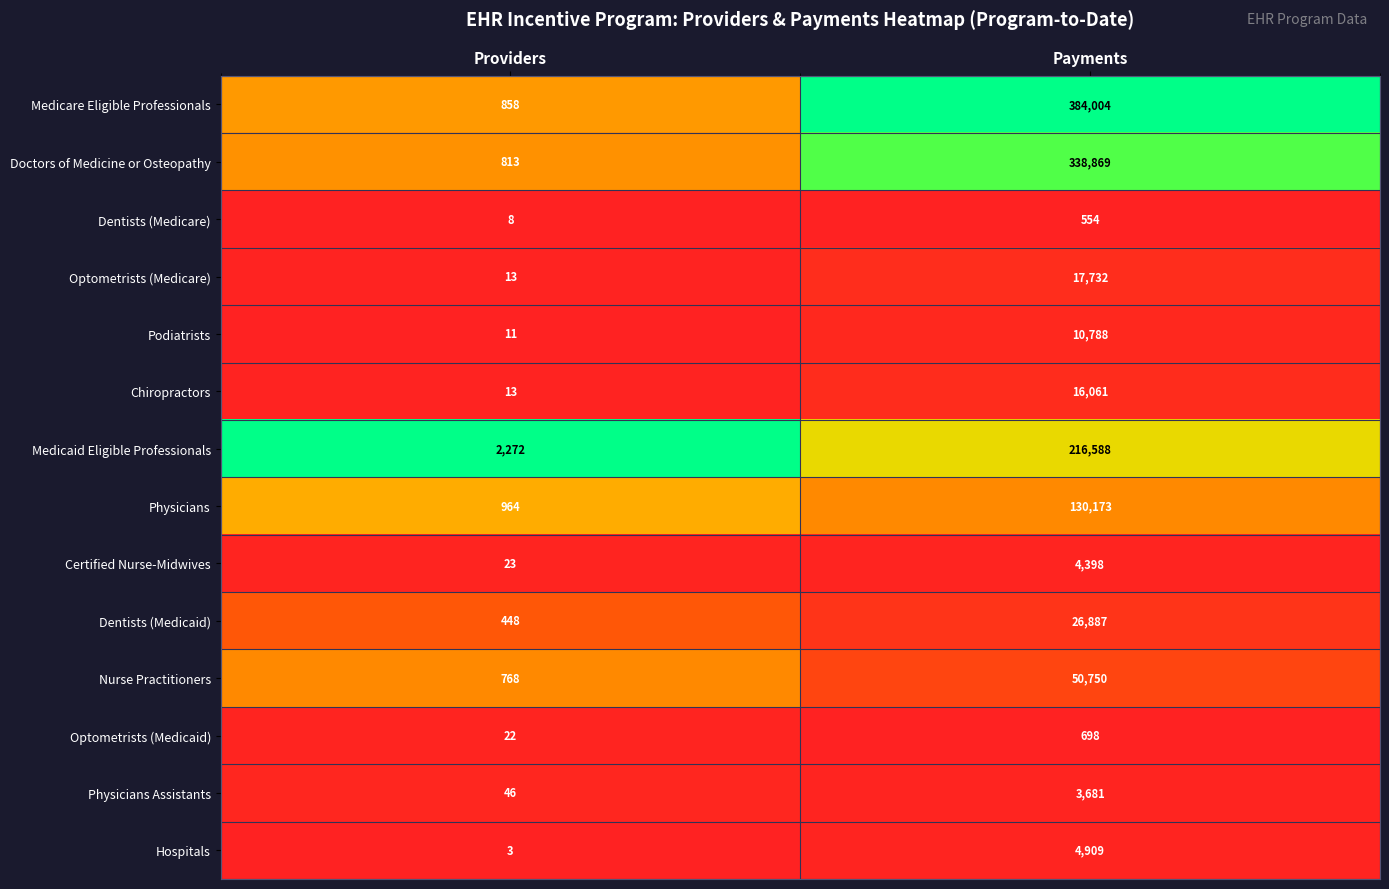

What is the total value across all series at Payments?

1206092